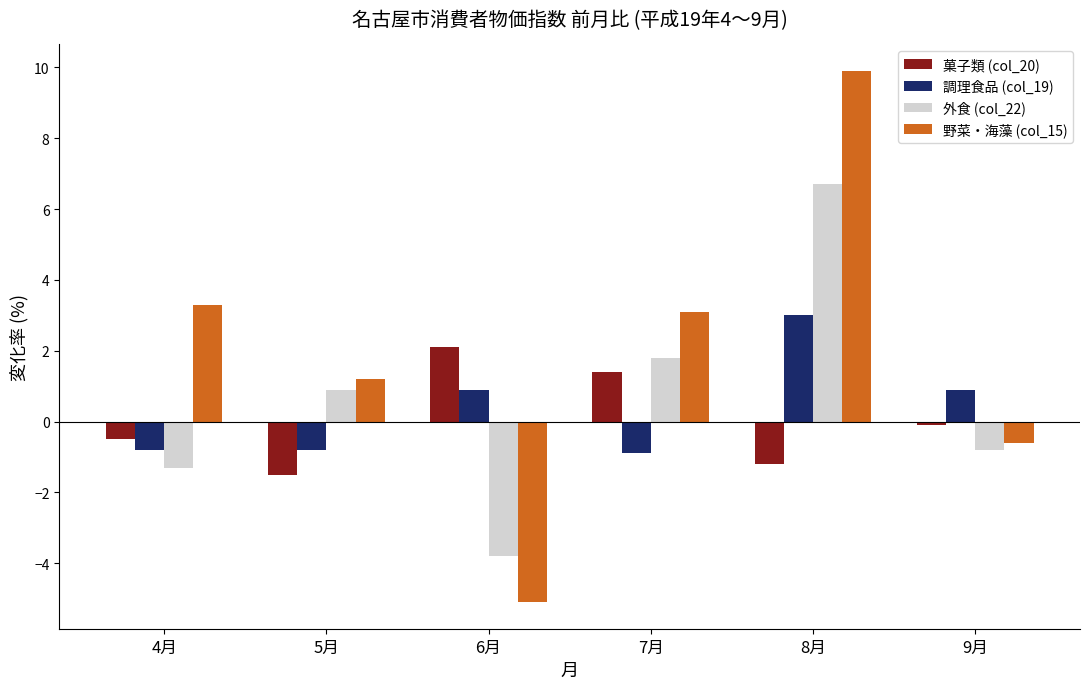

What position from the left is 4月?

1